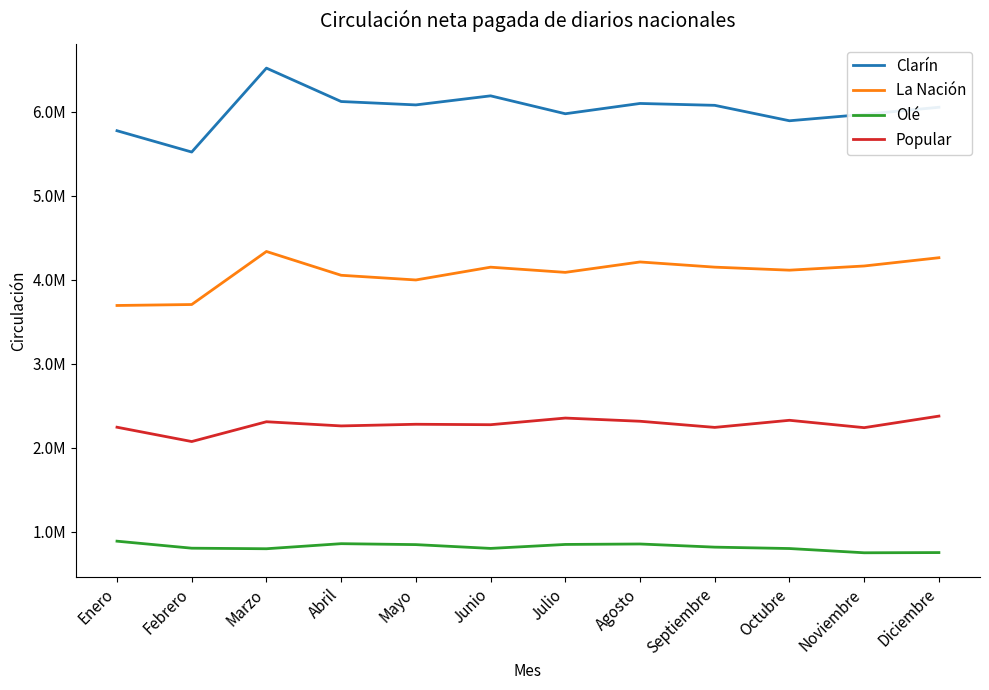

What is the label of the 2nd point from the right?

Noviembre